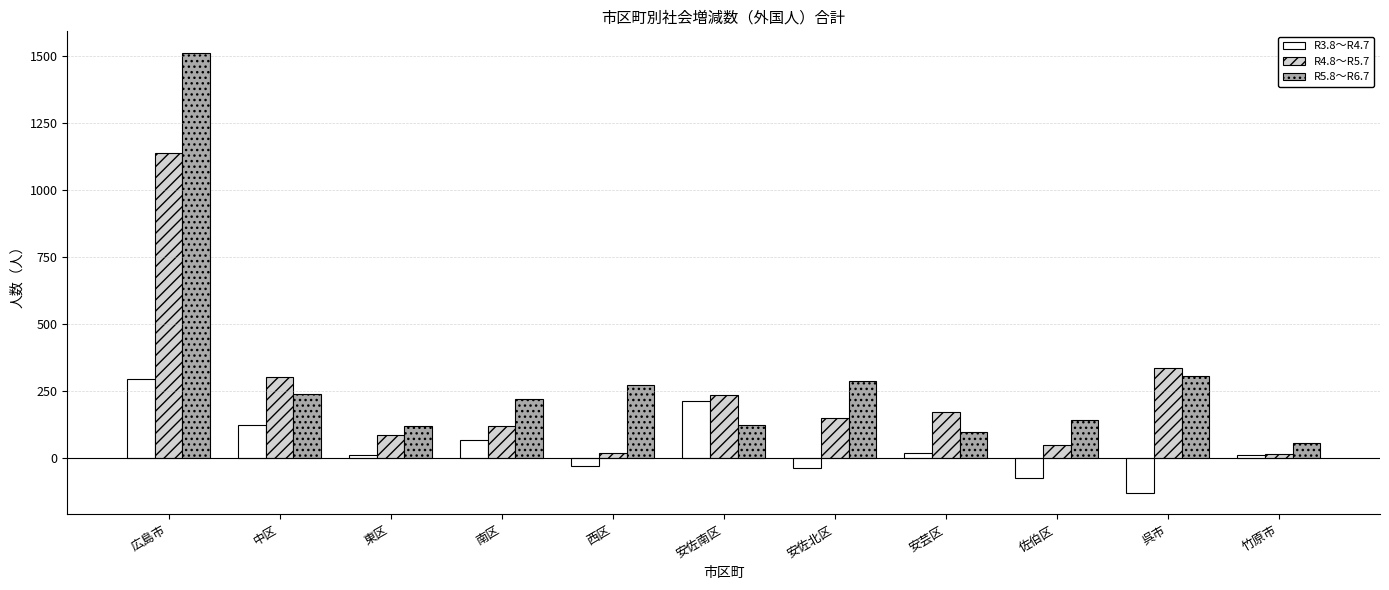

Which series has the largest range (max minus min)?

R5.8～R6.7